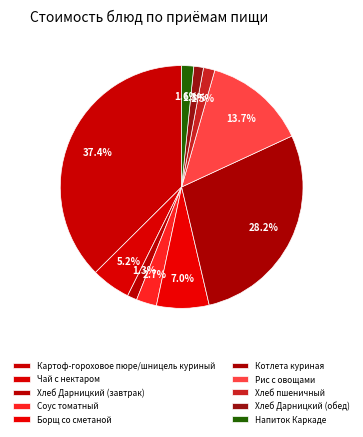

Count the number of slices in the pie.

10